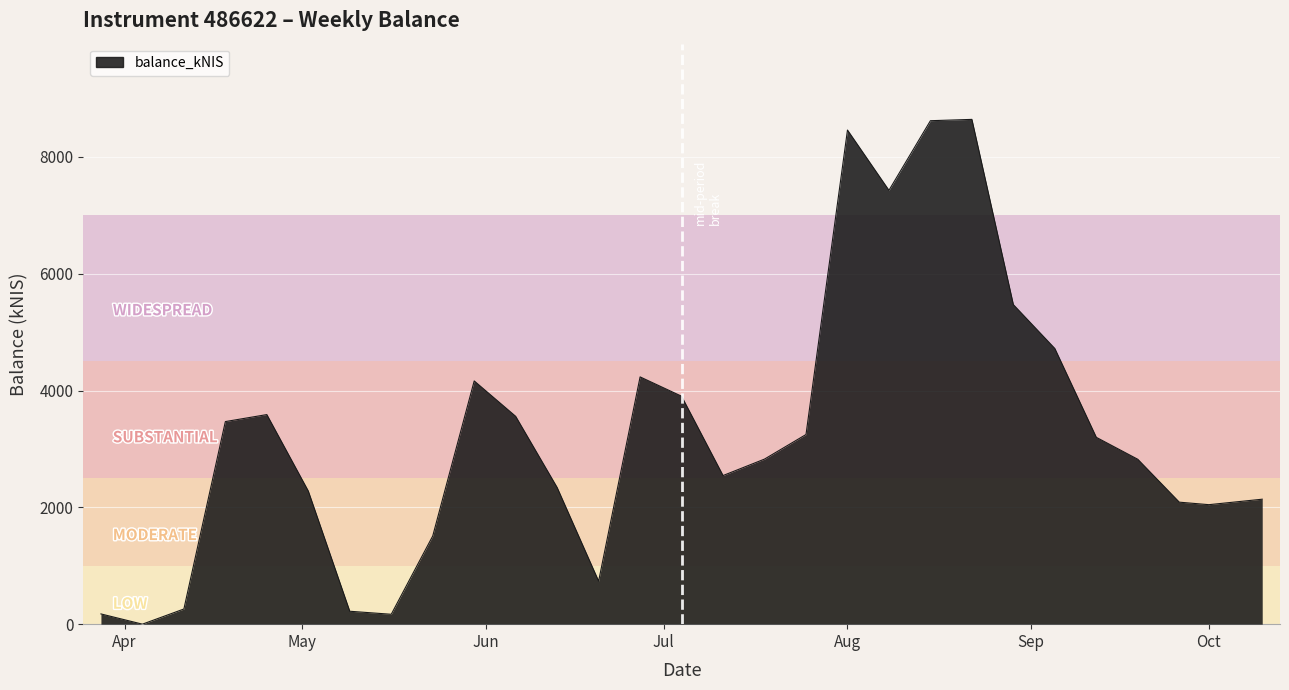

What is the difference between the maximum and minimum values?

8642.8